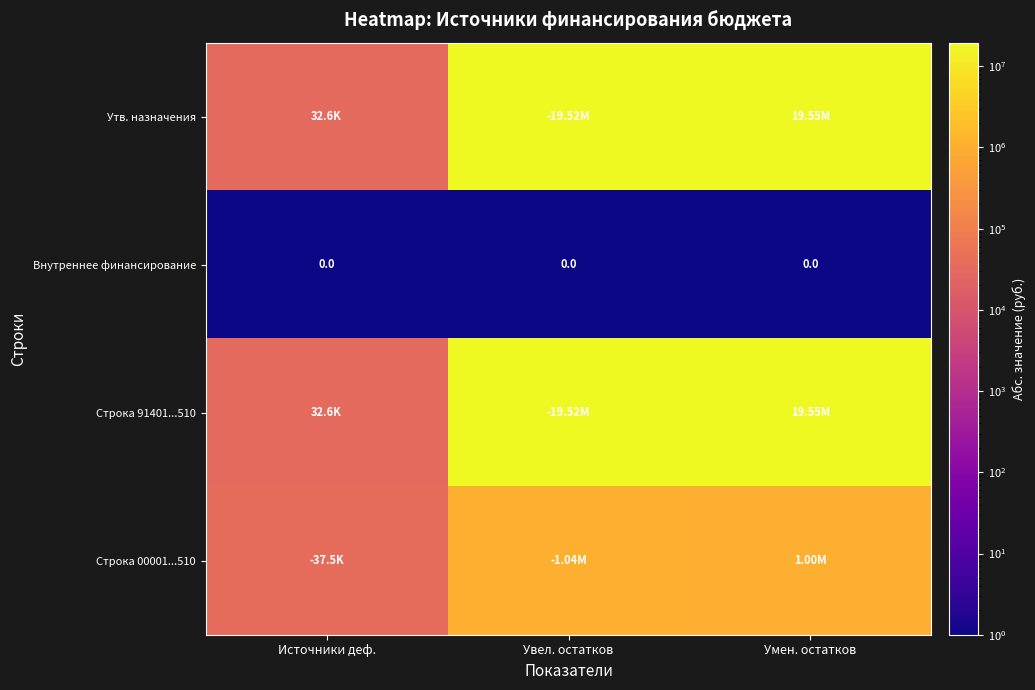

Which has a higher value, Источники деф. or Увел. остатков?

Увел. остатков